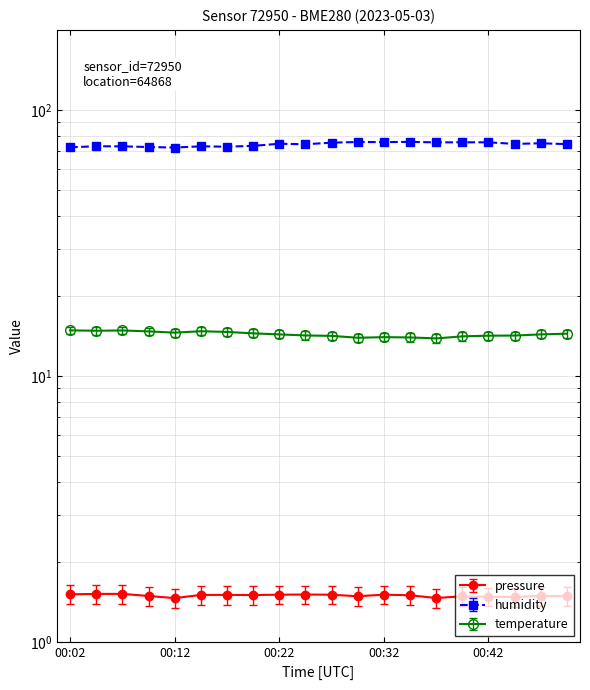

What is the value of the humidity point at the 19th from the left?

75.0